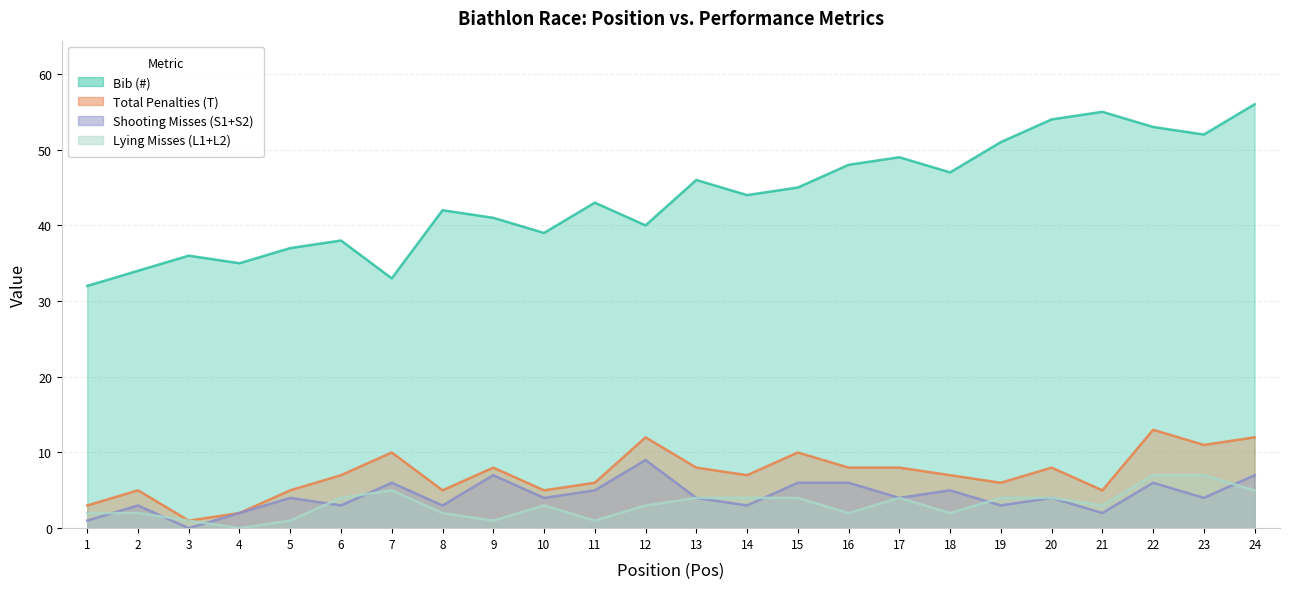

True or false: Lying Misses (L1+L2) has more than 1 interior local peaks.

True